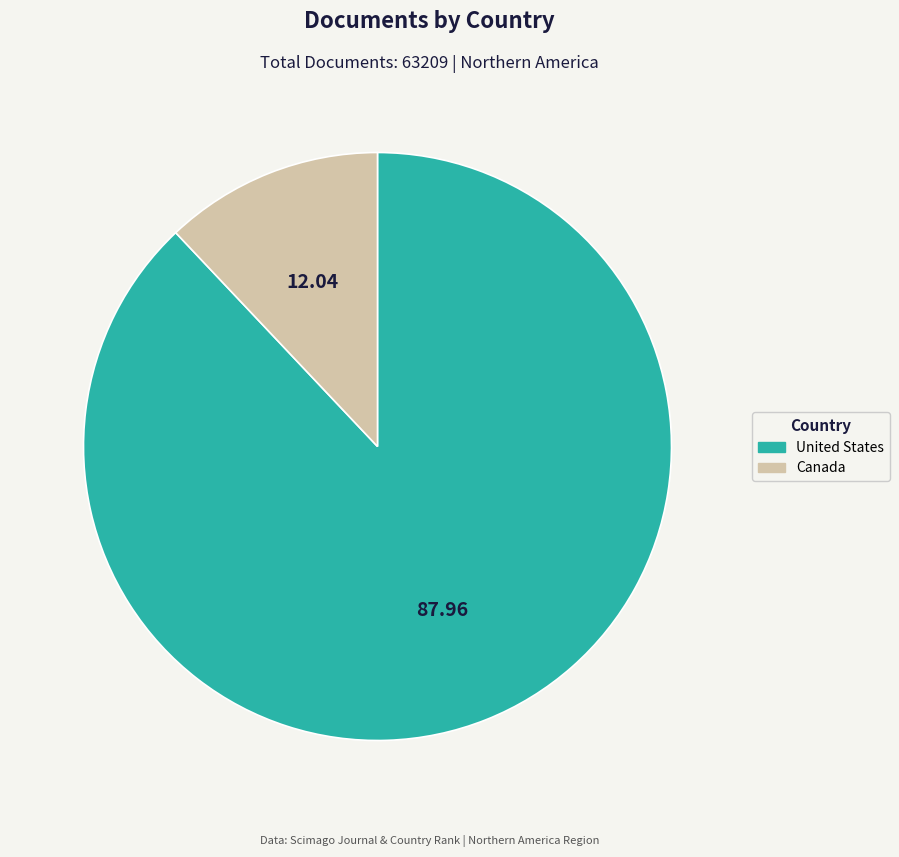

True or false: United States accounts for 88% of the total.

True